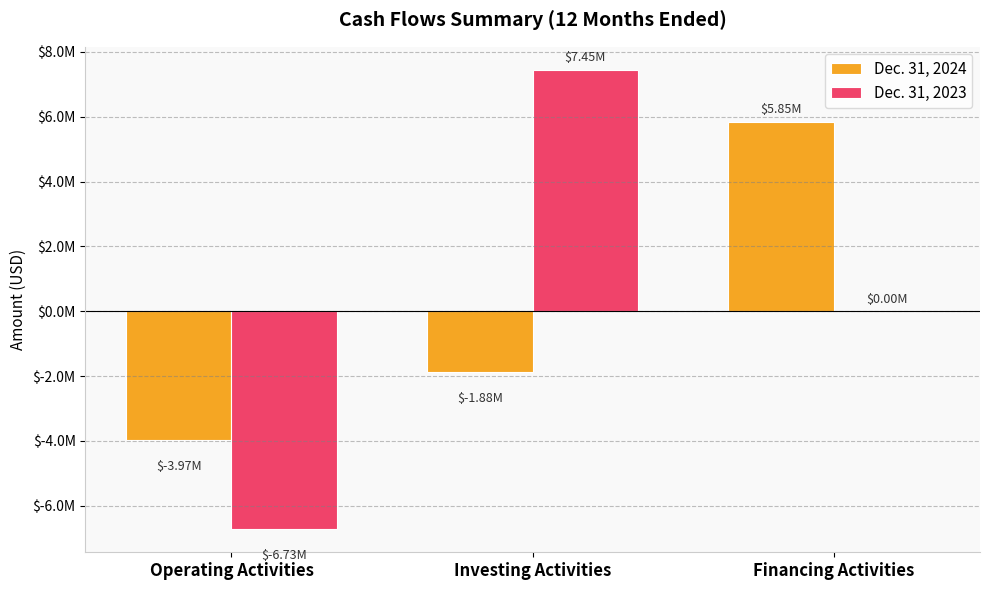

At which label does Dec. 31, 2023 reach its peak?

Investing Activities